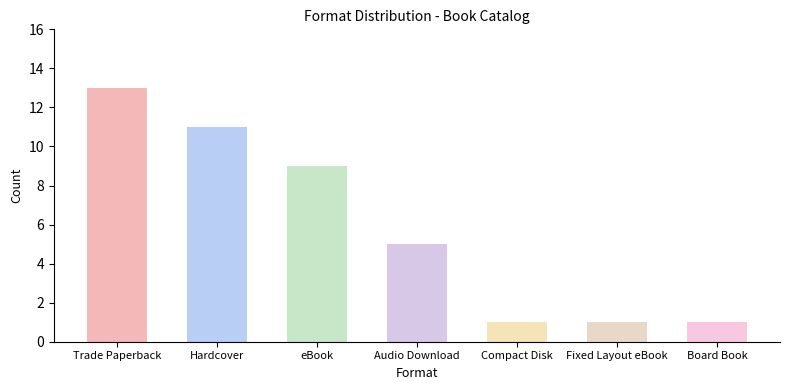

How many bars are there in total?

7